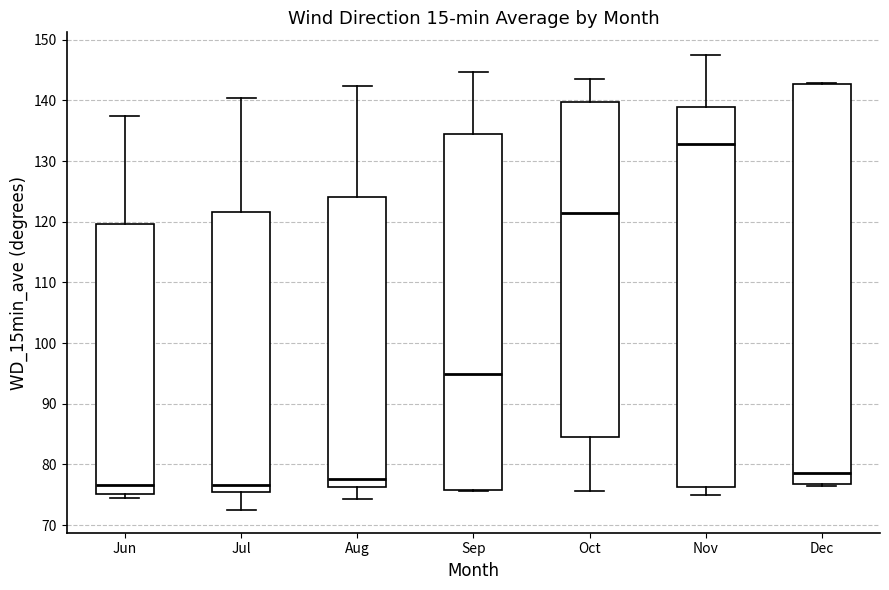

Reading left to right, read every box against the y-axis: the position of its median line, the range the box covers, and the ends of its whiskers. The values are not printed on the chart, so give them approximately, as read against the axis.

Jun: median 77, box 75 to 120, whiskers 75 (just below the box's lower edge) to 137
Jul: median 77, box 75 to 122, whiskers 72 to 140
Aug: median 78, box 76 to 124, whiskers 74 to 142
Sep: median 95, box 76 to 134, whiskers 76 to 145
Oct: median 122, box 85 to 140, whiskers 76 to 144
Nov: median 133, box 76 to 139, whiskers 75 to 147
Dec: median 79, box 77 to 143, whiskers 76 to 143